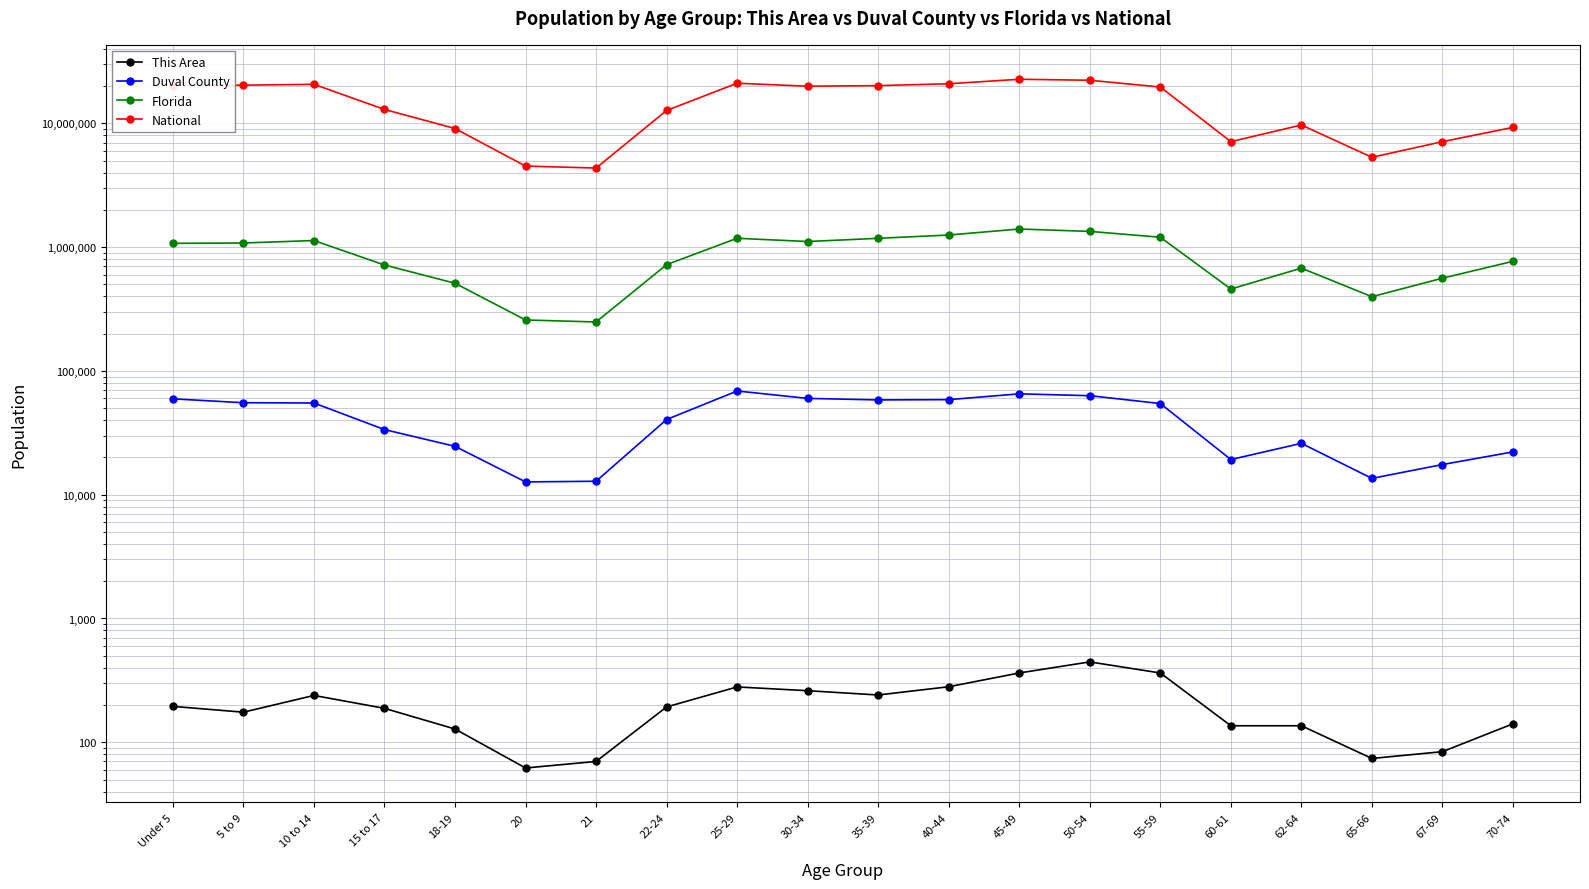

What is the difference between the National values at 20 and 62-64?

5185068